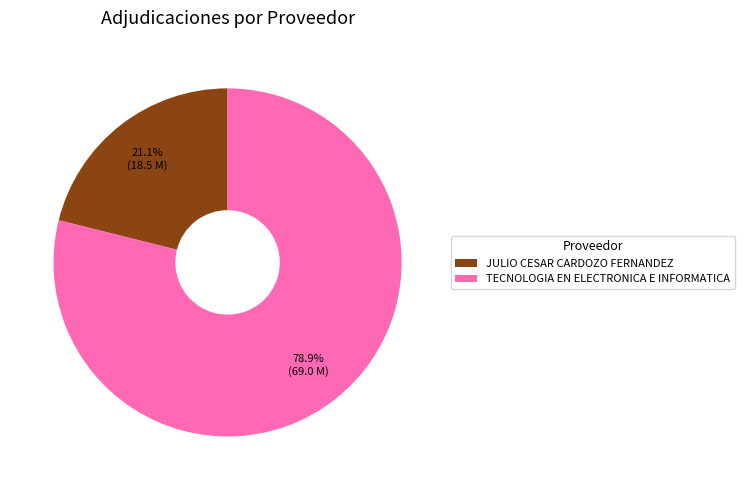

The TECNOLOGIA EN ELECTRONICA E INFORMATICA slice represents 93% of the pie. True or false?

False